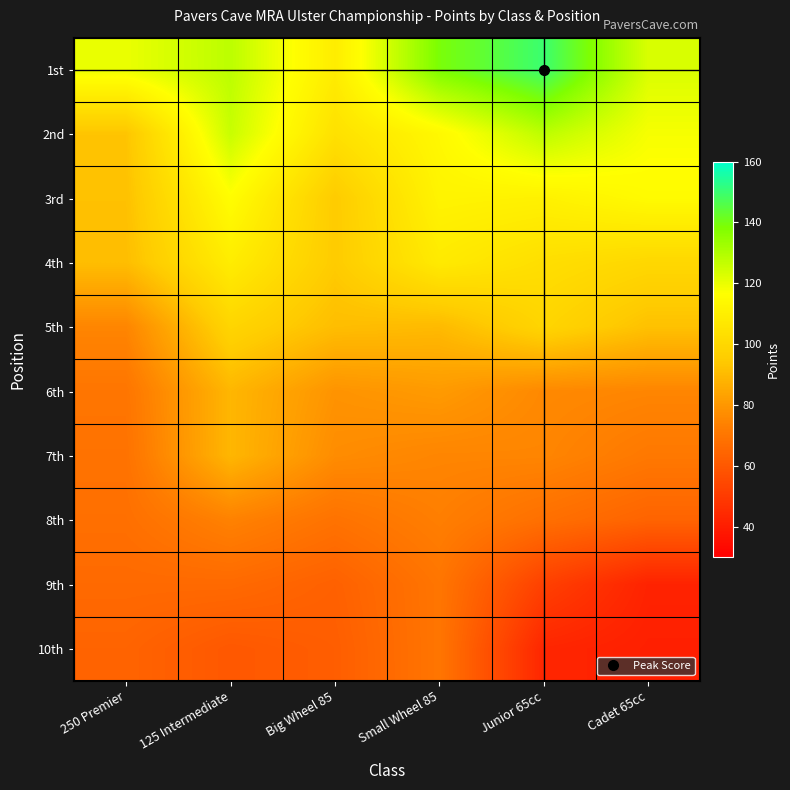

Reading left to right, extract all data points from this chart.

1st: 250 Premier=120	125 Intermediate=128	Big Wheel 85=109	Small Wheel 85=139	Junior 65cc=150	Cadet 65cc=123
2nd: 250 Premier=93	125 Intermediate=126	Big Wheel 85=104	Small Wheel 85=114	Junior 65cc=128	Cadet 65cc=118
3rd: 250 Premier=92	125 Intermediate=116	Big Wheel 85=95	Small Wheel 85=112	Junior 65cc=111	Cadet 65cc=115
4th: 250 Premier=91	125 Intermediate=109	Big Wheel 85=95	Small Wheel 85=108	Junior 65cc=103	Cadet 65cc=100
5th: 250 Premier=75	125 Intermediate=99	Big Wheel 85=91	Small Wheel 85=90	Junior 65cc=99	Cadet 65cc=92
6th: 250 Premier=70	125 Intermediate=89	Big Wheel 85=79	Small Wheel 85=81	Junior 65cc=76	Cadet 65cc=75
7th: 250 Premier=69	125 Intermediate=89	Big Wheel 85=77	Small Wheel 85=75	Junior 65cc=75	Cadet 65cc=71
8th: 250 Premier=68	125 Intermediate=74	Big Wheel 85=69	Small Wheel 85=73	Junior 65cc=68	Cadet 65cc=64
9th: 250 Premier=66	125 Intermediate=66	Big Wheel 85=63	Small Wheel 85=70	Junior 65cc=52	Cadet 65cc=42
10th: 250 Premier=64	125 Intermediate=60	Big Wheel 85=62	Small Wheel 85=70	Junior 65cc=43	Cadet 65cc=41